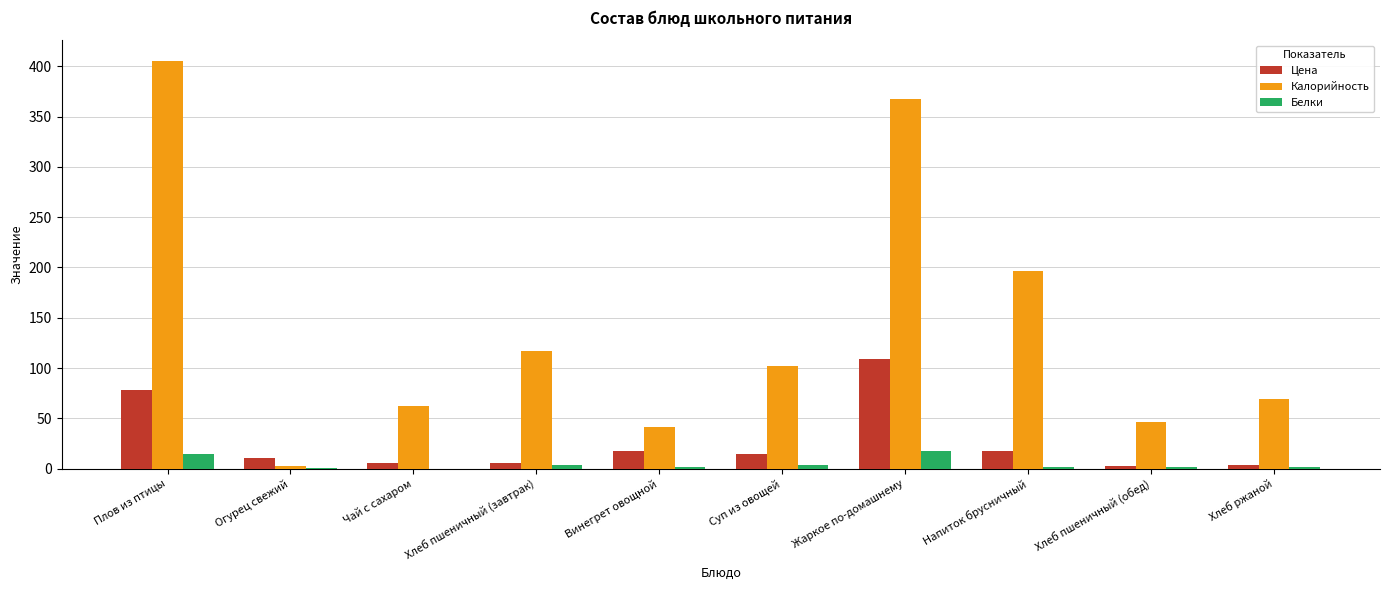

How many distinct data groups are displayed?

3